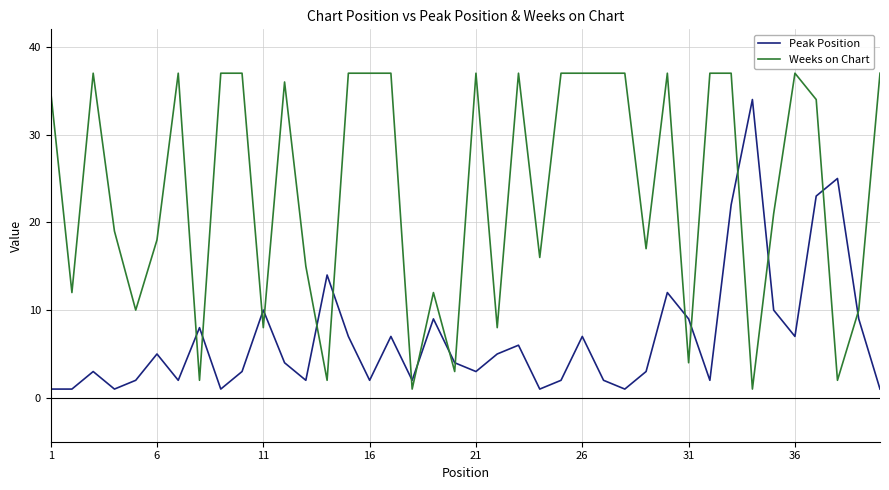

List the series in order of their overall mean, lowest first.

Peak Position, Weeks on Chart